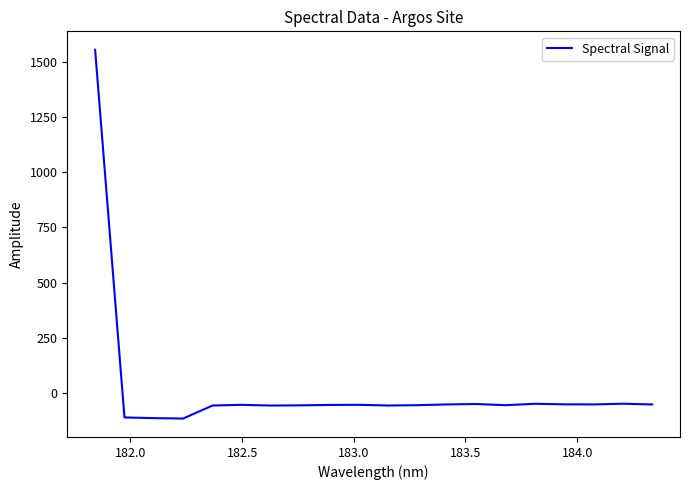

What is the difference between the maximum and minimum values?

1670.6